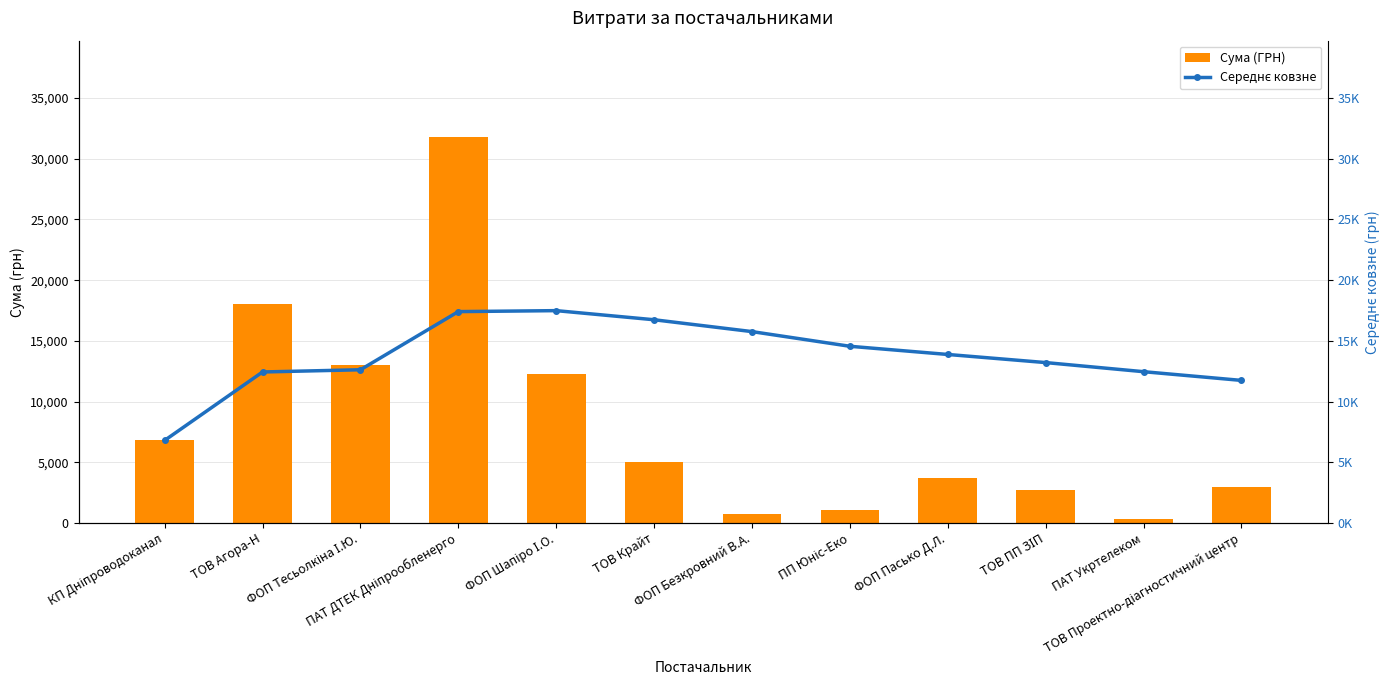

What is the value of the Сума (ГРН) bar at the 12th from the left?

3000.0